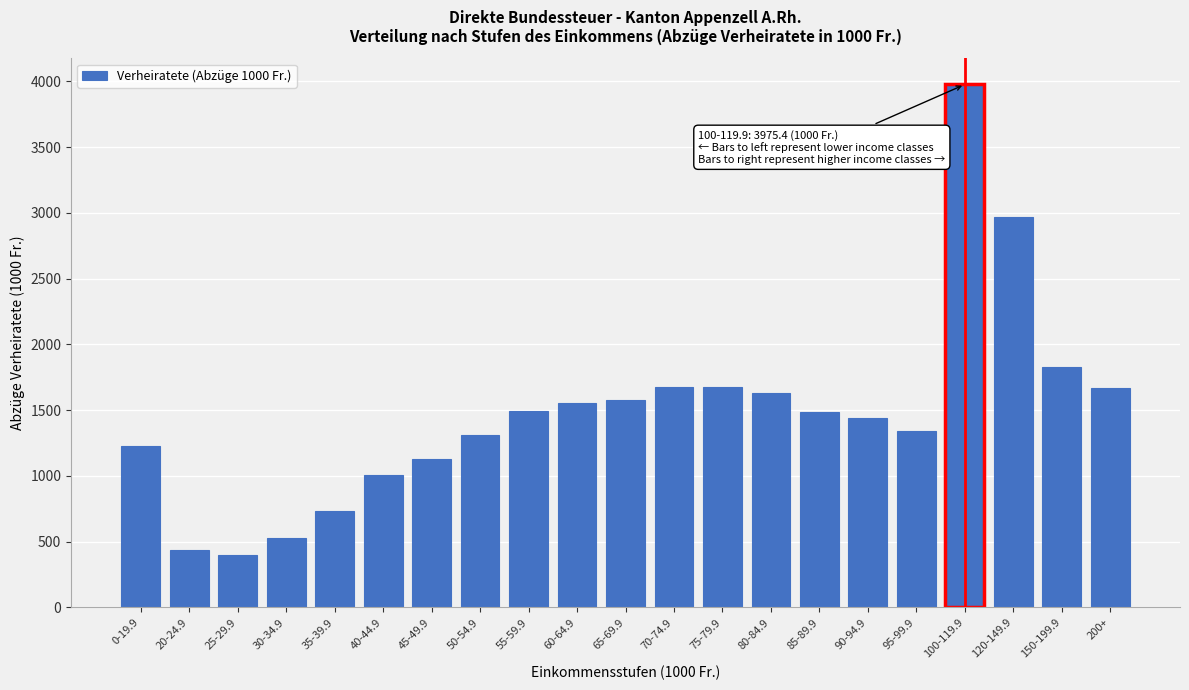

What is the label of the 21st bar from the left?

200+